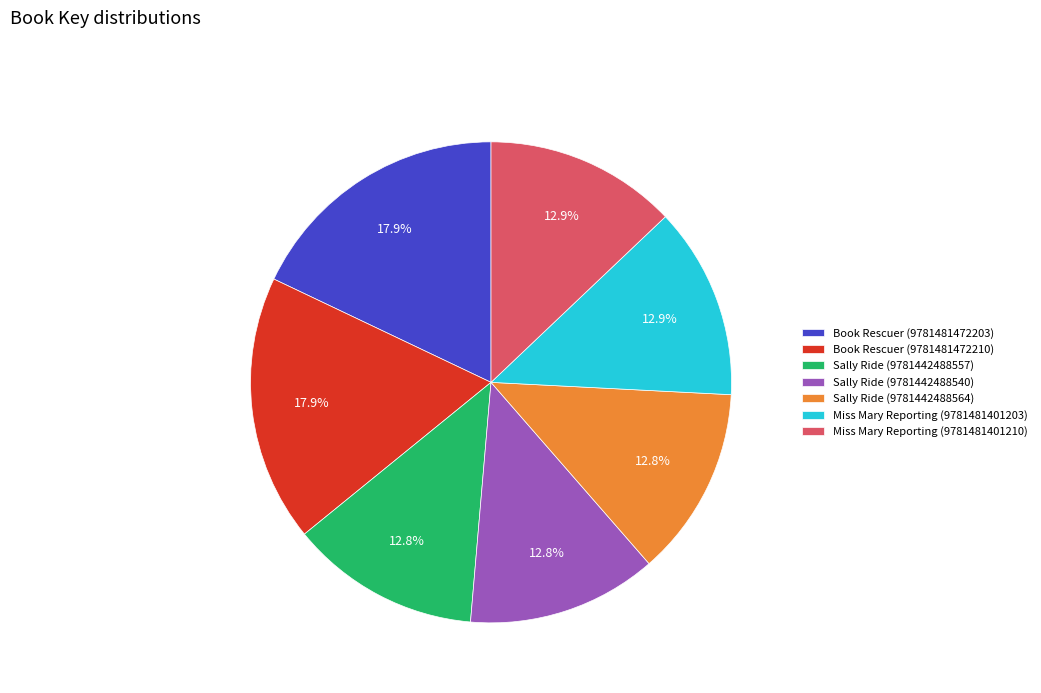

To the nearest percent, what is the difference between the Sally Ride (9781442488564) and Book Rescuer (9781481472203) slice percentages?

5%